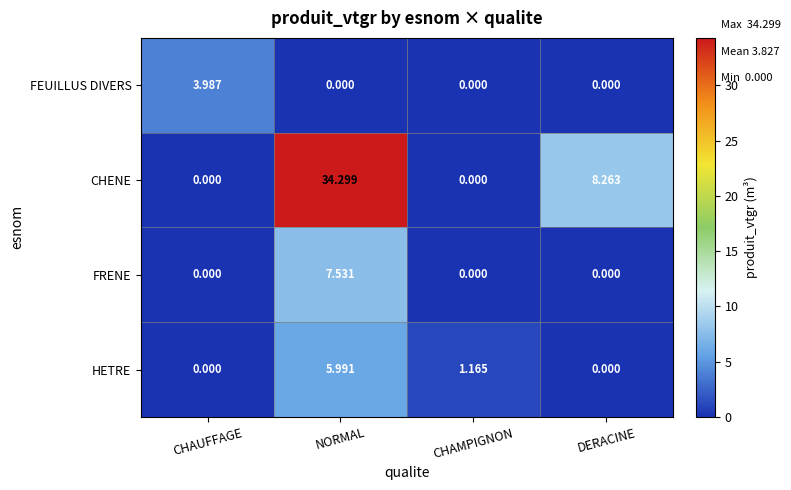

Which series has the widest spread of values?

CHENE